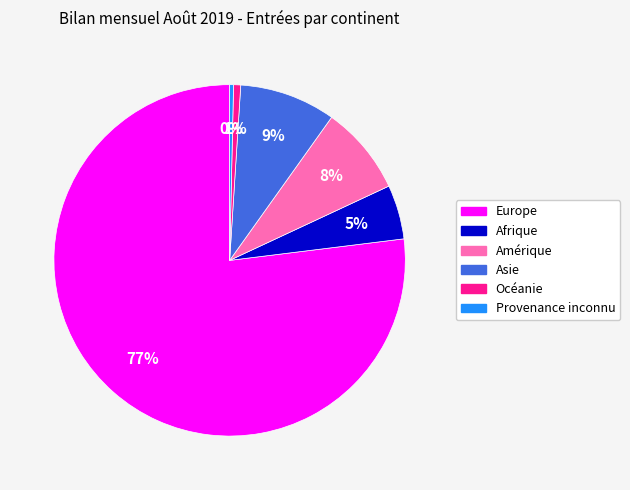

To the nearest percent, what is the difference between the largest and smallest slice percentages?

77%